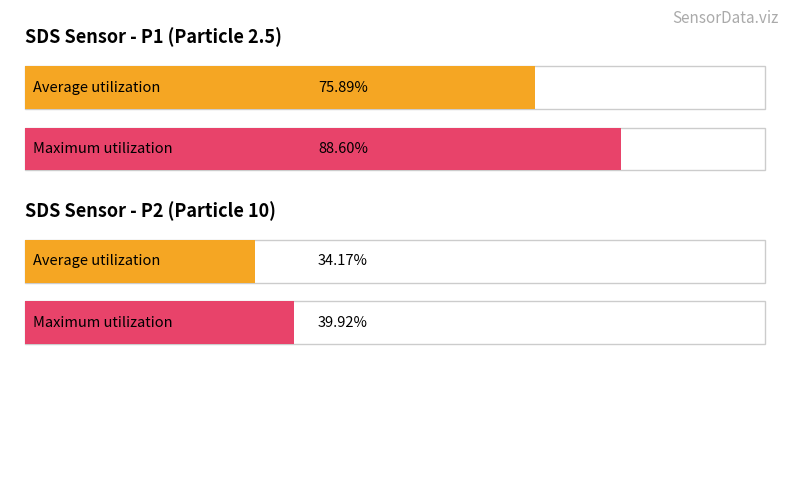

What is the value of the Maximum utilization bar at the 2nd from the left?

39.9